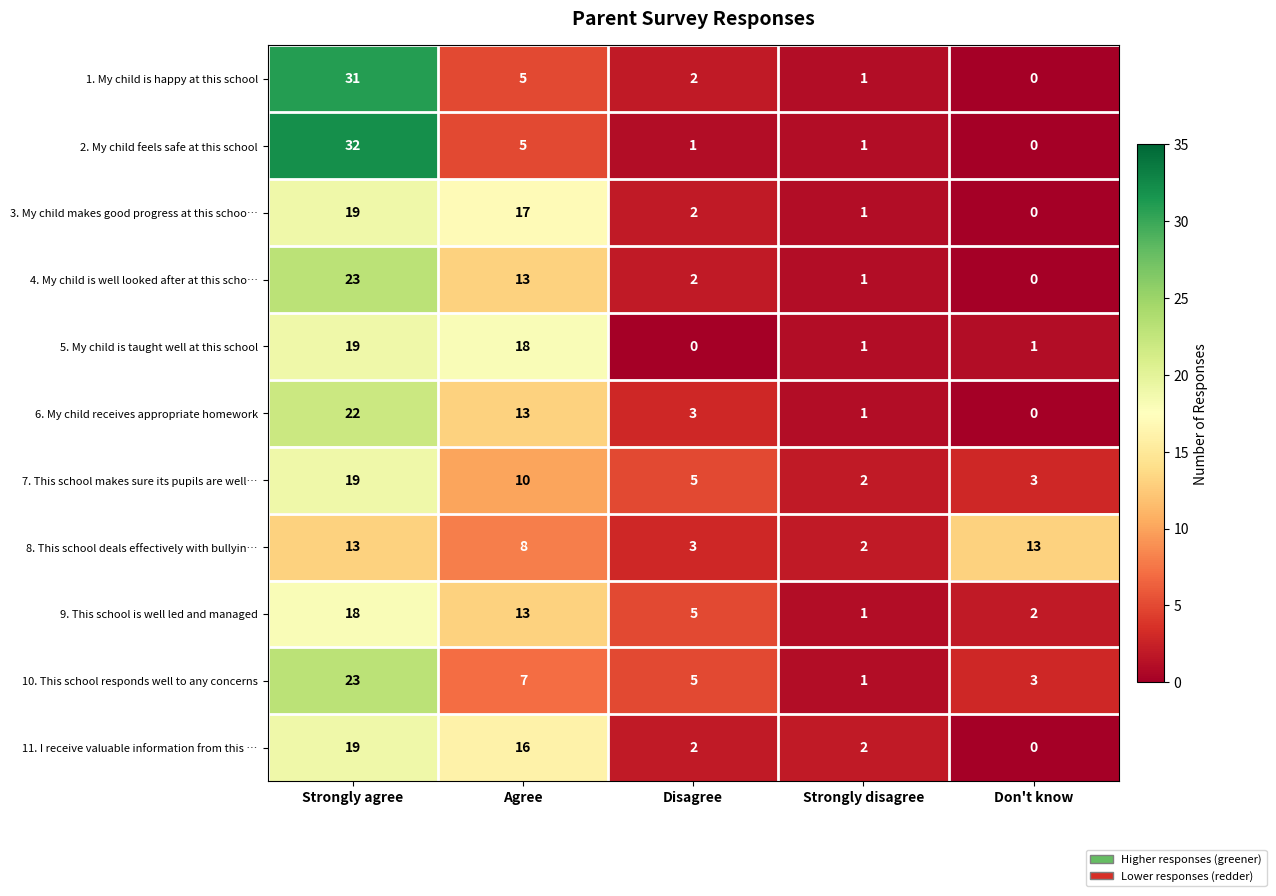

How many values in 6. My child receives appropriate homework are above zero?

4